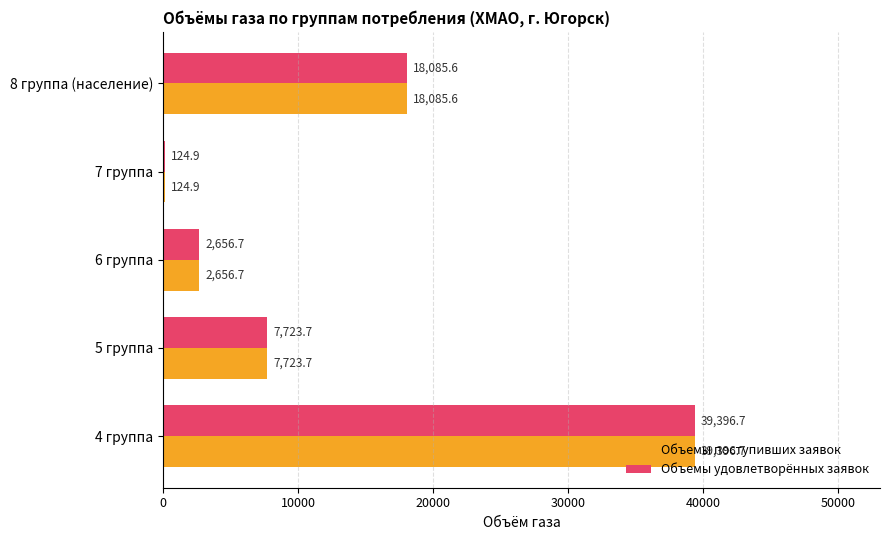

What is the total value across all series at 5 группа?

15447.4